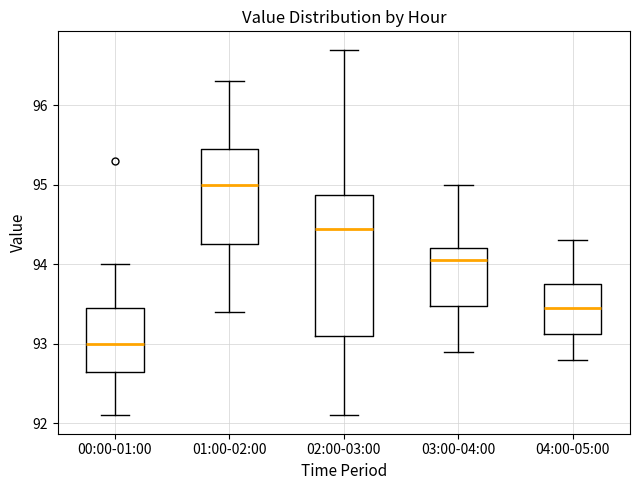

Reading left to right, read every box against the y-axis: the position of its median line, the range the box covers, and the ends of its whiskers. The values are not printed on the chart, so give them approximately, as read against the axis.

00:00-01:00: median 93.0, box 92.7 to 93.5, whiskers 92.1 to 94.0
01:00-02:00: median 95.0, box 94.3 to 95.5, whiskers 93.4 to 96.3
02:00-03:00: median 94.5, box 93.1 to 94.9, whiskers 92.1 to 96.7
03:00-04:00: median 94.1, box 93.5 to 94.2, whiskers 92.9 to 95.0
04:00-05:00: median 93.5, box 93.1 to 93.8, whiskers 92.8 to 94.3